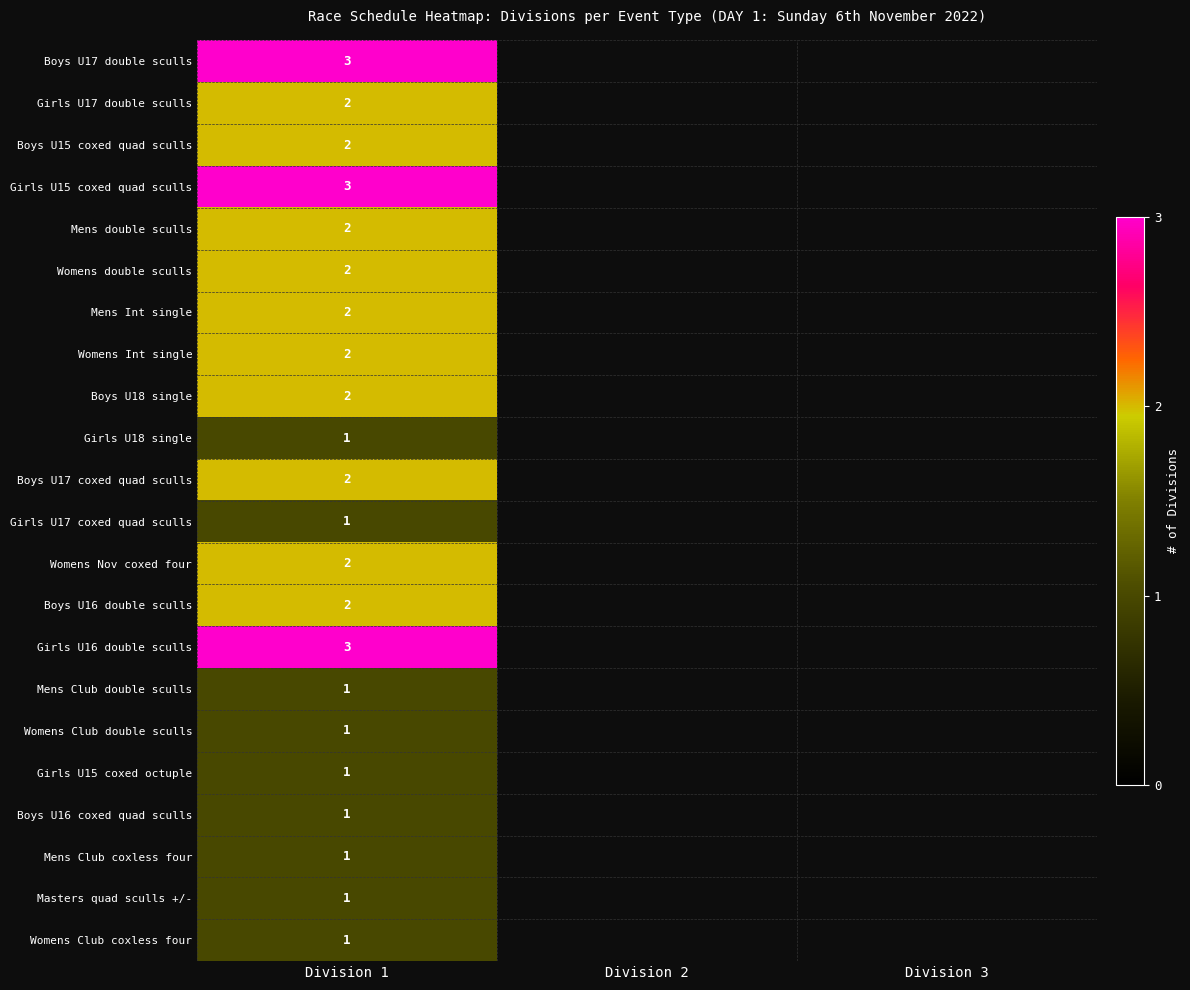

What is the total value across all series at Division 1?

38